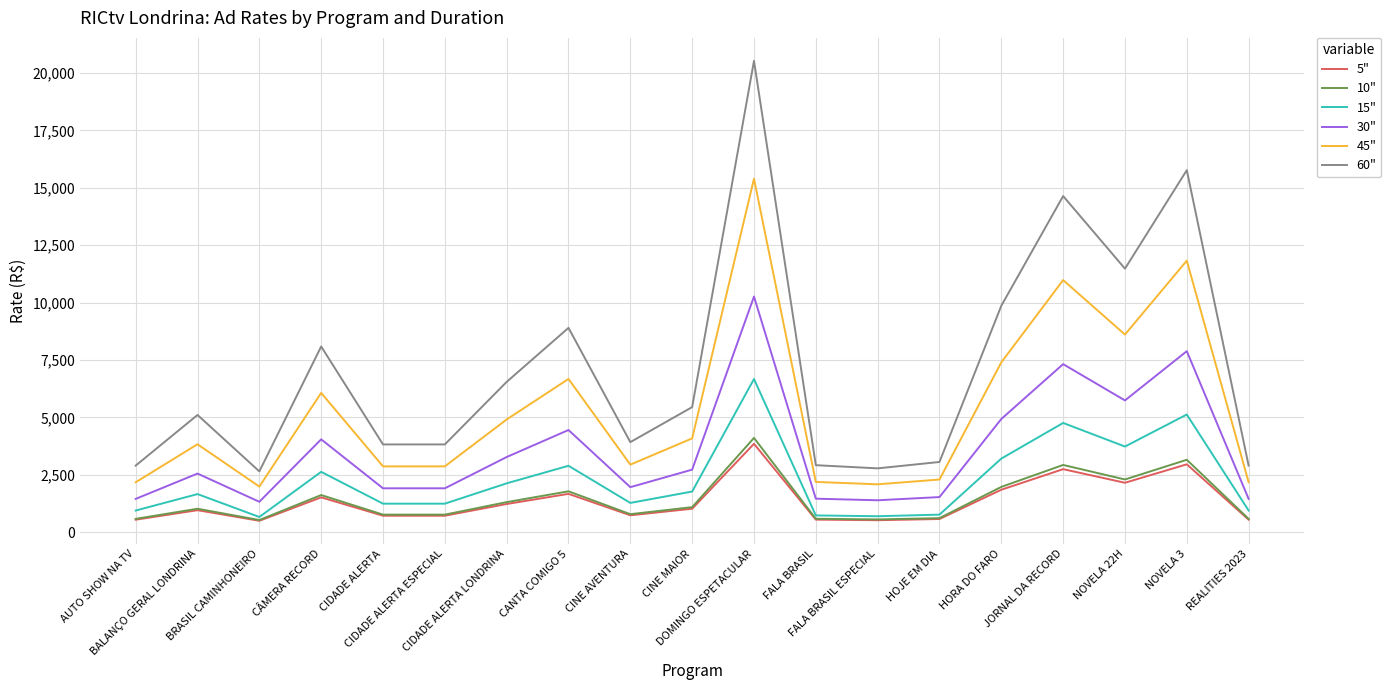

Is it true that 5" equals 3849.0 at DOMINGO ESPETACULAR?

True